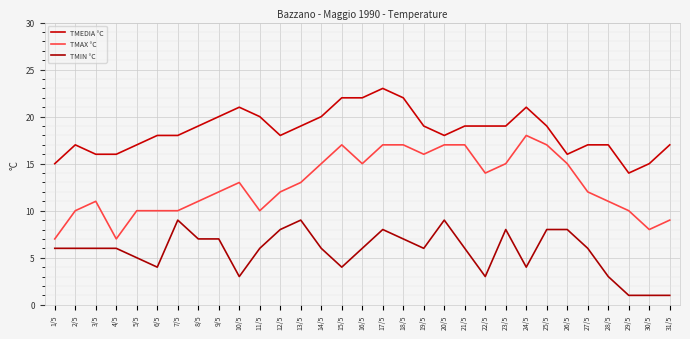

What is the difference between the TMEDIA °C values at 13/5 and 28/5?

2